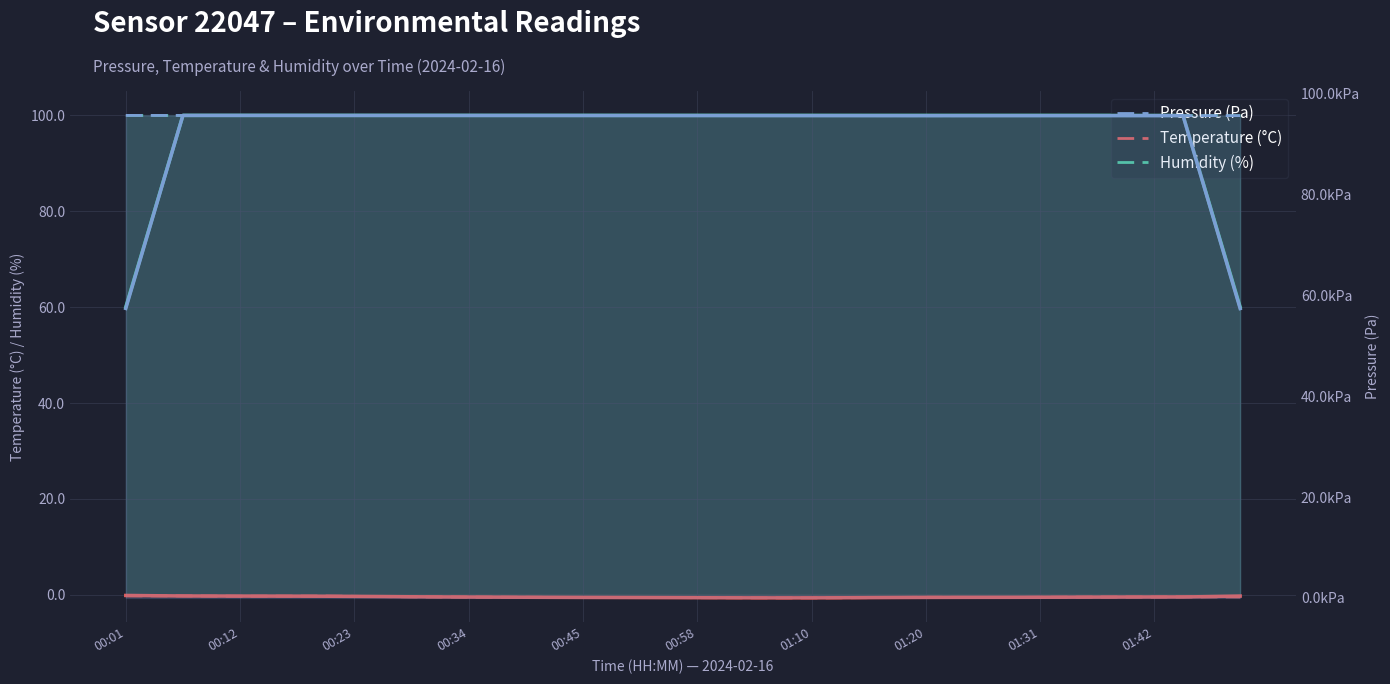

How many lines are shown in the chart?

3